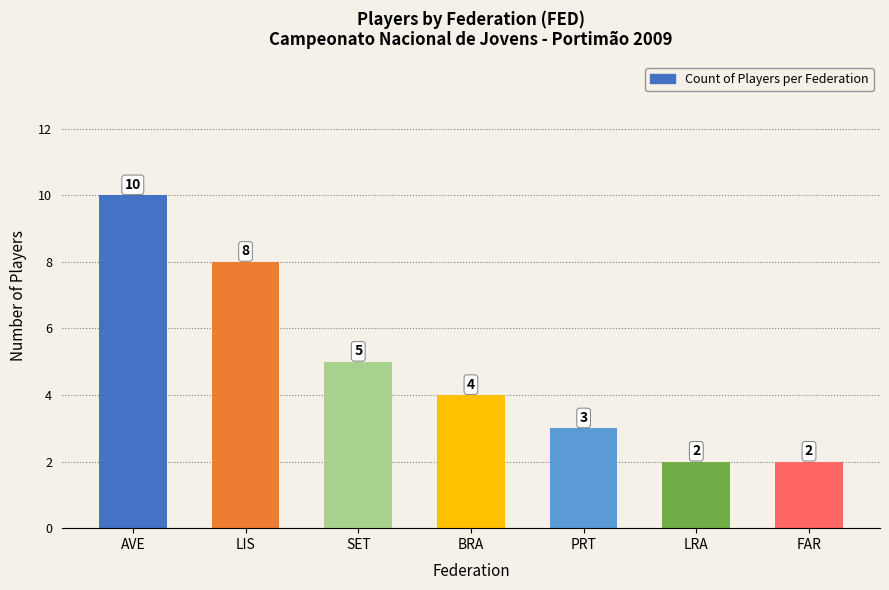

How many values are between 2 and 8?

6